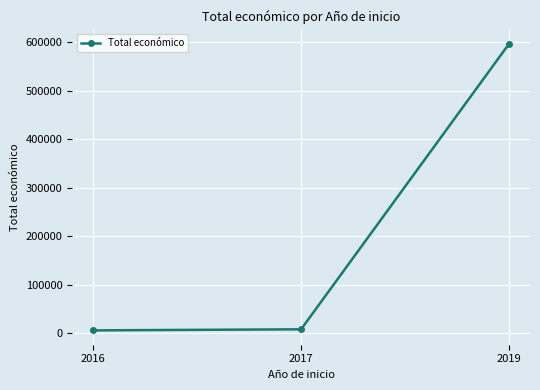

What is the difference between the maximum and minimum values?

591411